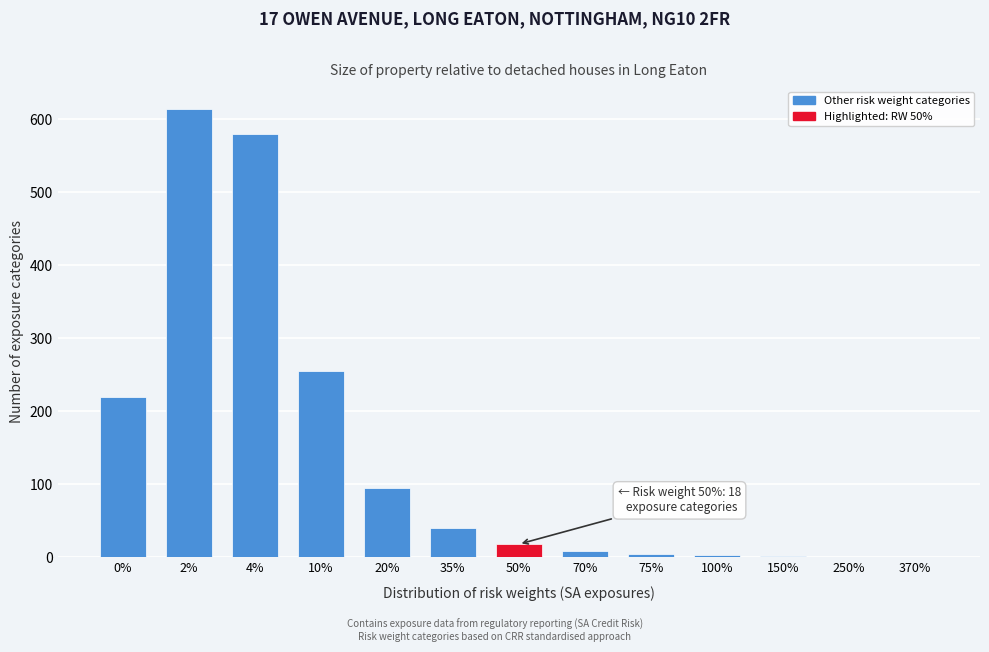

What is the change in value from 0% to 2%?

+395